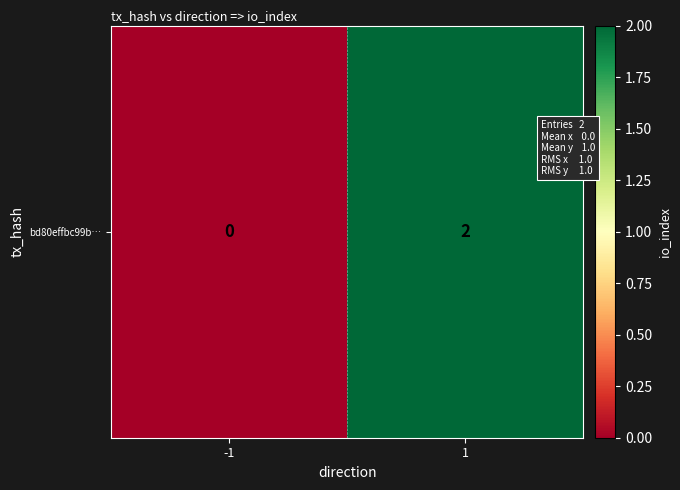

What is the maximum value shown in the chart?

2